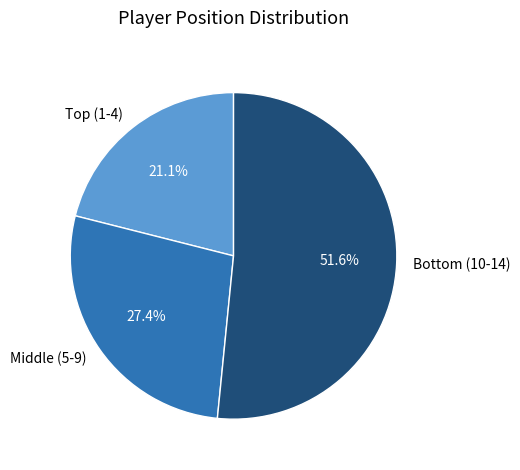

How many slices are in this pie chart?

3